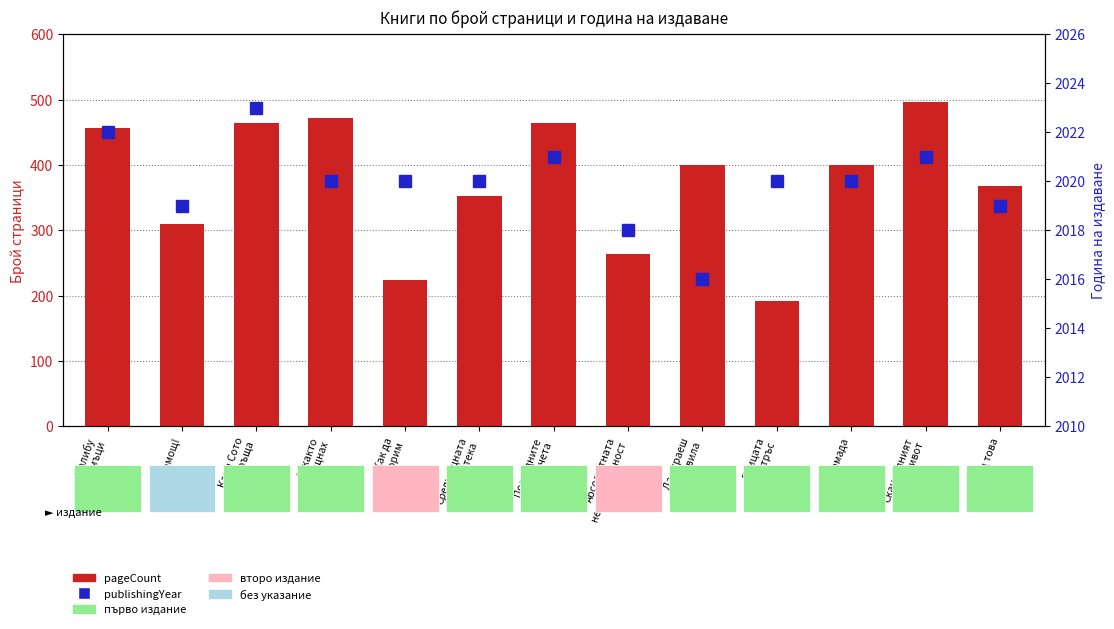

Between Как да
говорим and Среднощната
библиотека, which series saw the biggest shift?

pageCount